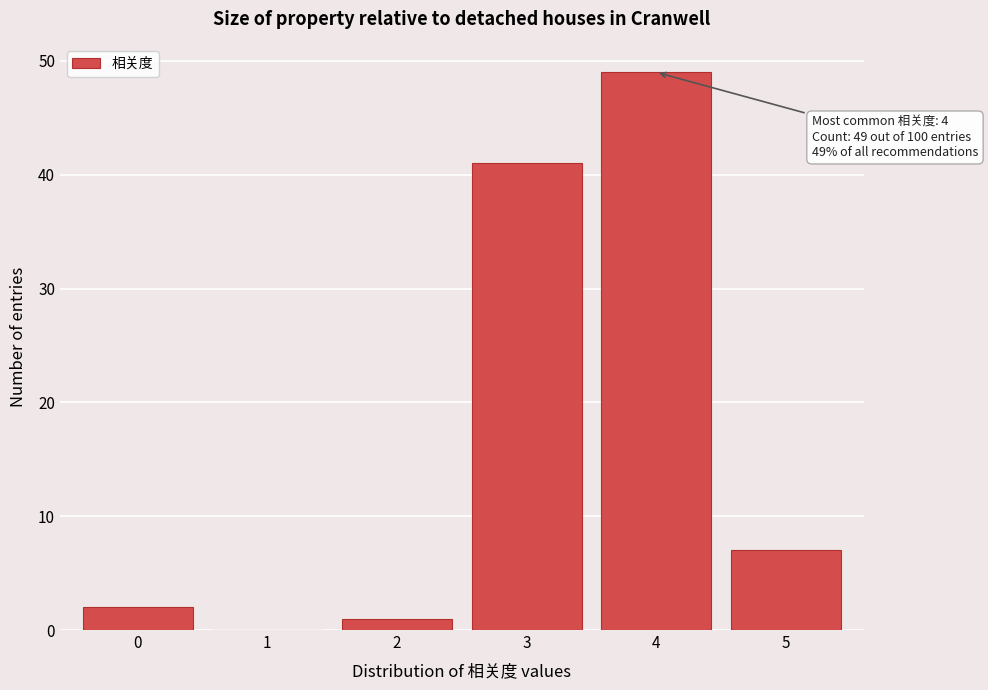

Reading left to right, transcribe all the data shown in this chart.

0=2	1=0	2=1	3=41	4=49	5=7